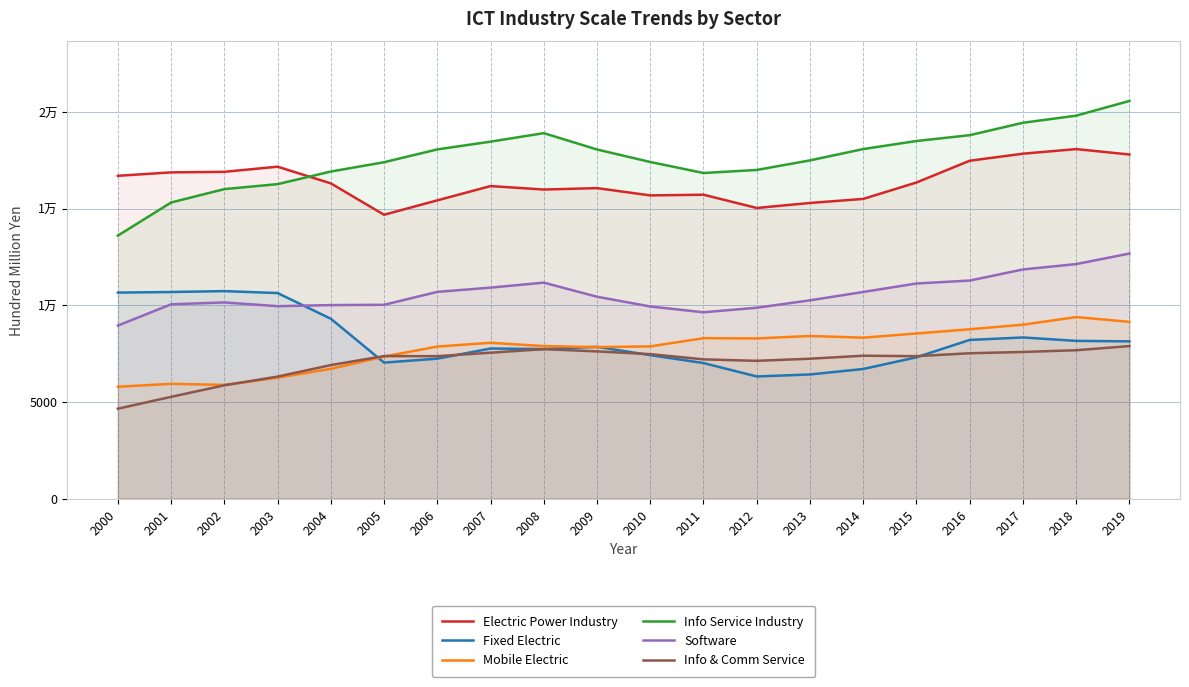

What is the difference between the maximum and second lowest values in the Software series?

3039